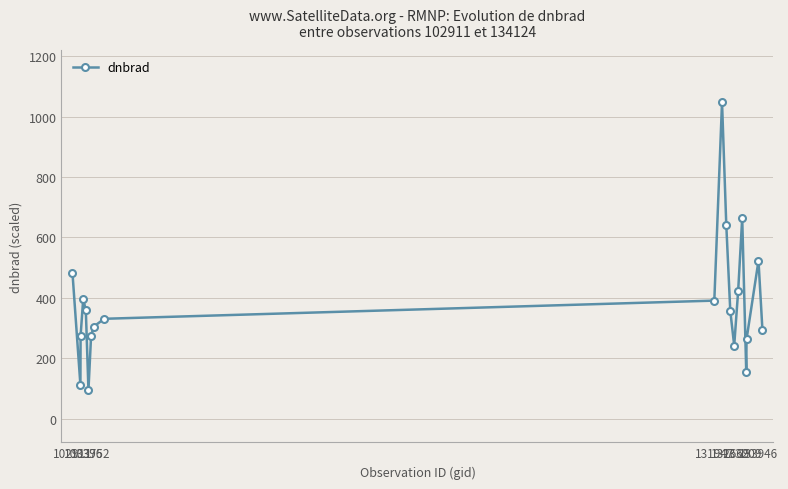

True or false: there are more than 1 points higher than both neighbors.

True